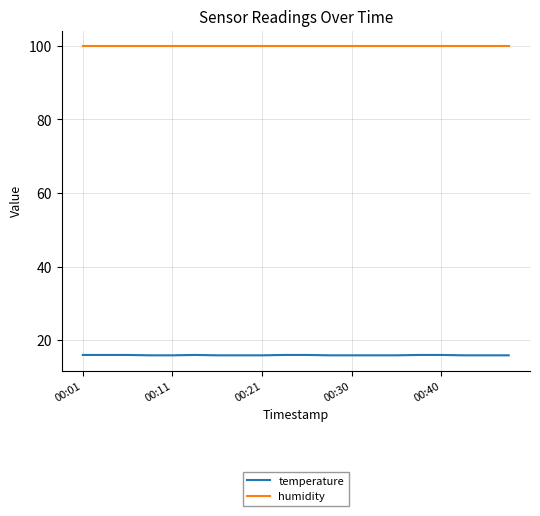

True or false: temperature and humidity cross at least once.

False